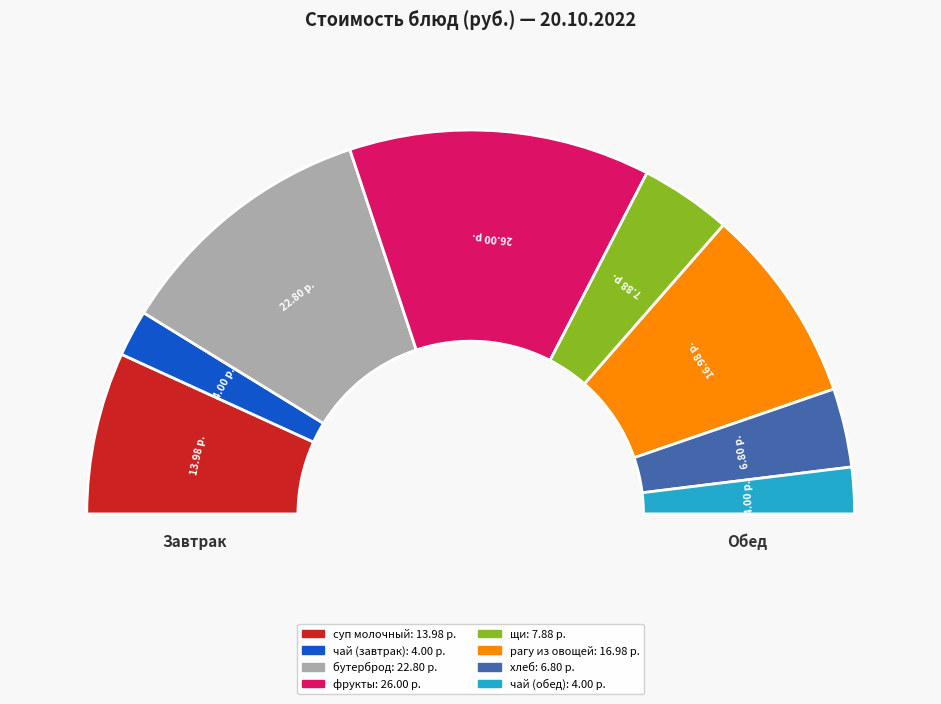

To the nearest percent, what is the difference between the чай с лимоном (обед) and фрукты (бананы) slice percentages?

21%